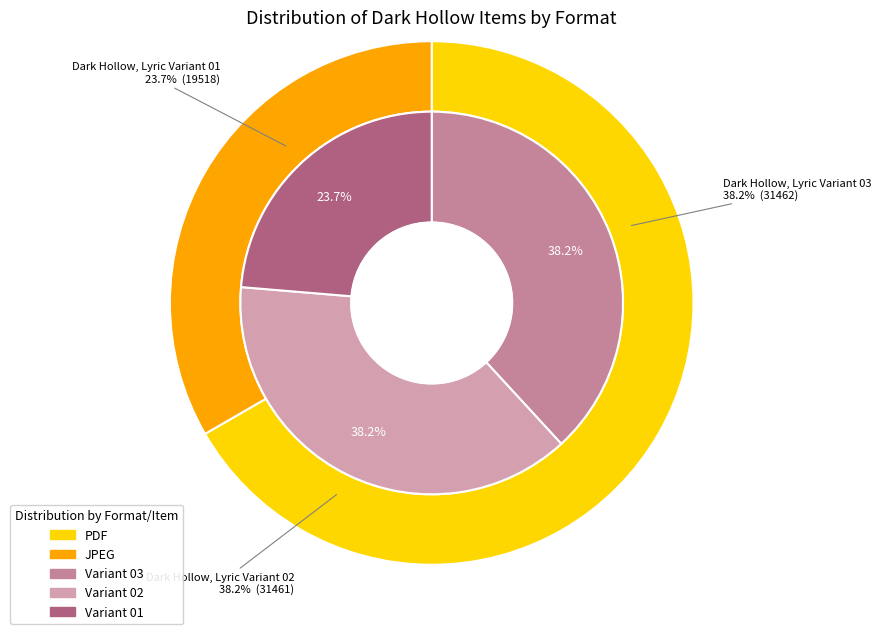

How many segments does this pie chart have?

3